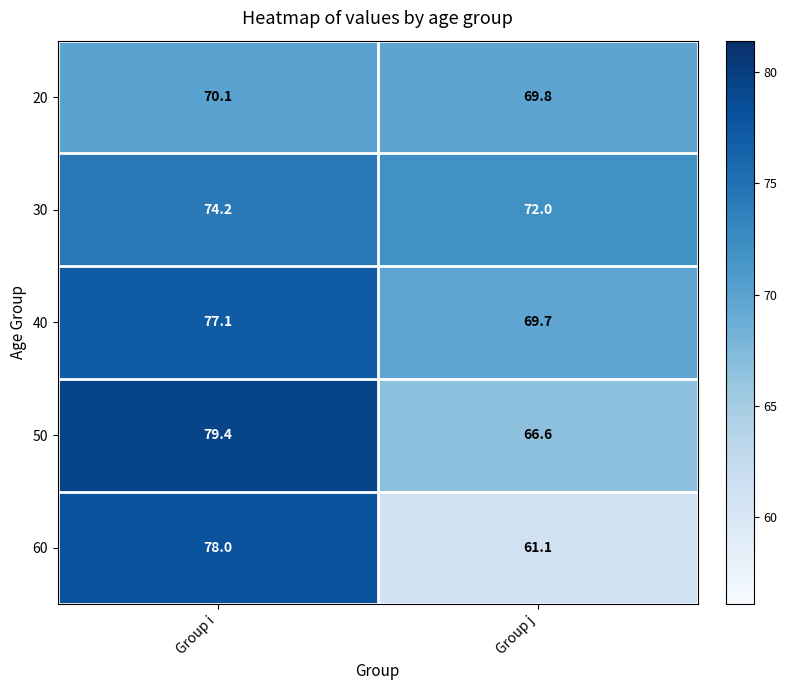

Reading left to right, extract all data points from this chart.

20: 70.1	69.8
30: 74.2	72.0
40: 77.1	69.7
50: 79.4	66.6
60: 78.0	61.1